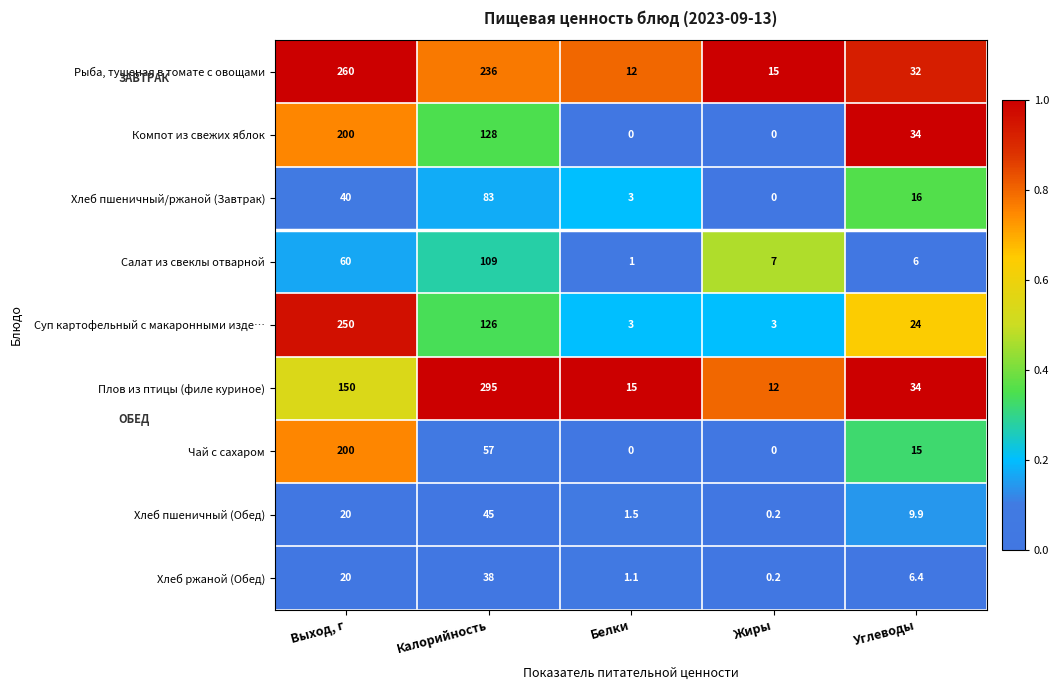

The Чай с сахаром series shows 6.8 at Углеводы. True or false?

False